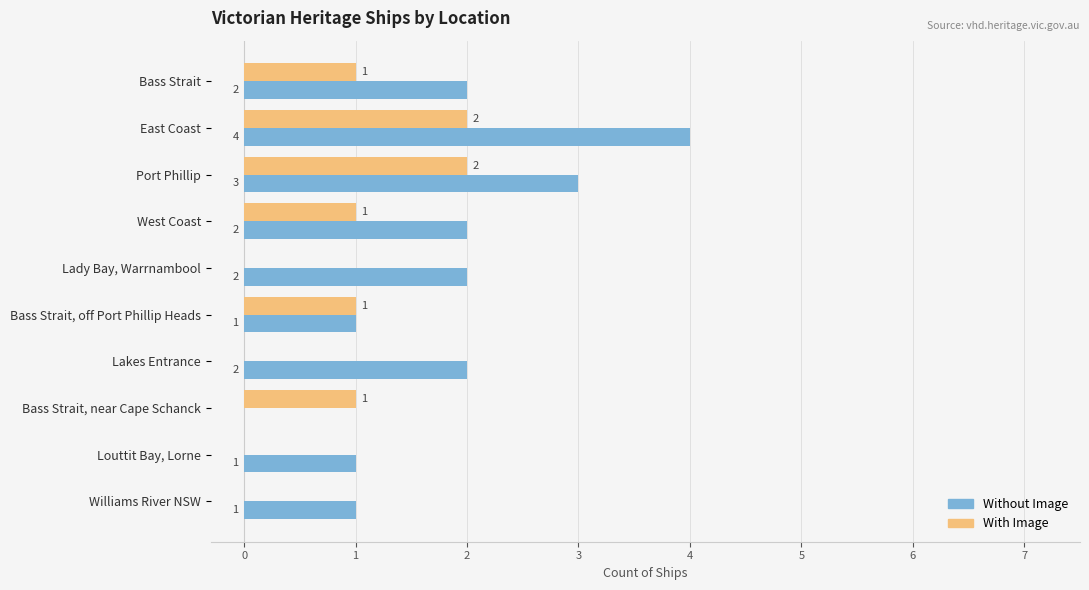

What is the sum of the Without Image values at Bass Strait and Lakes Entrance?

4